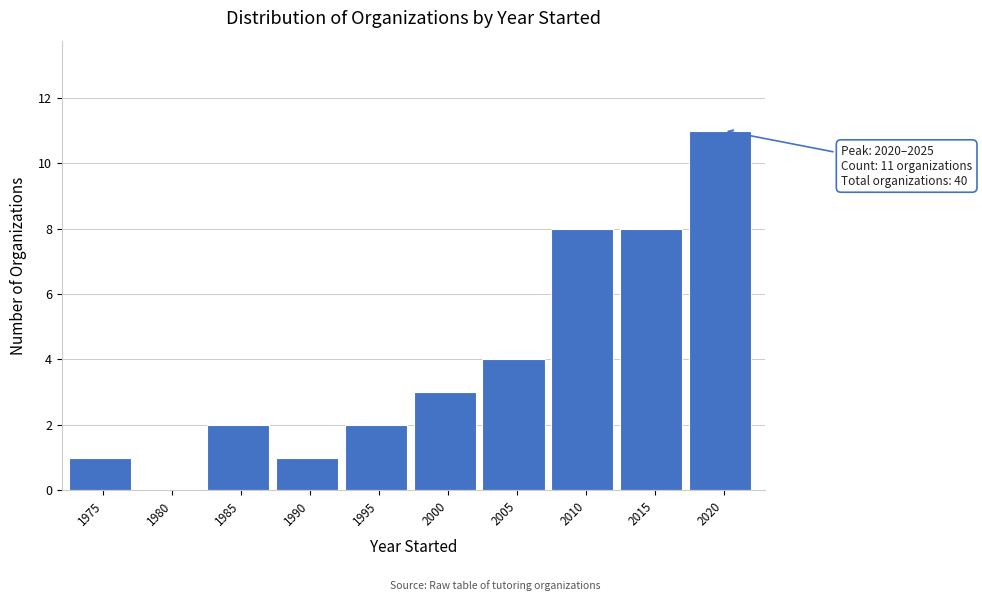

Reading left to right, transcribe all the data shown in this chart.

1975=1	1980=0	1985=2	1990=1	1995=2	2000=3	2005=4	2010=8	2015=8	2020=11